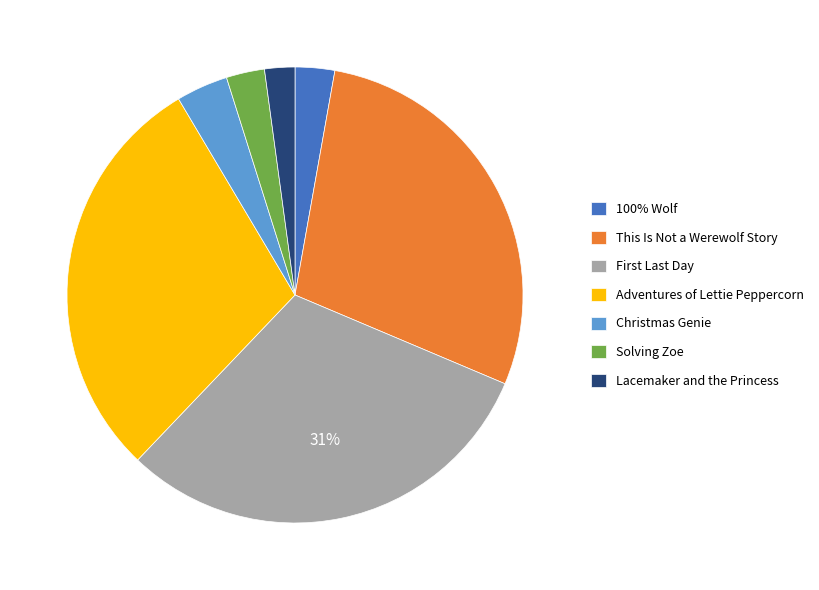

How many segments does this pie chart have?

7